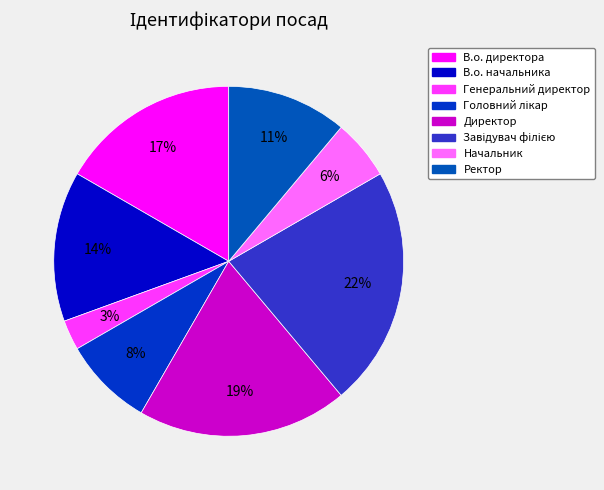

The Генеральний директор slice represents 3% of the pie. True or false?

True